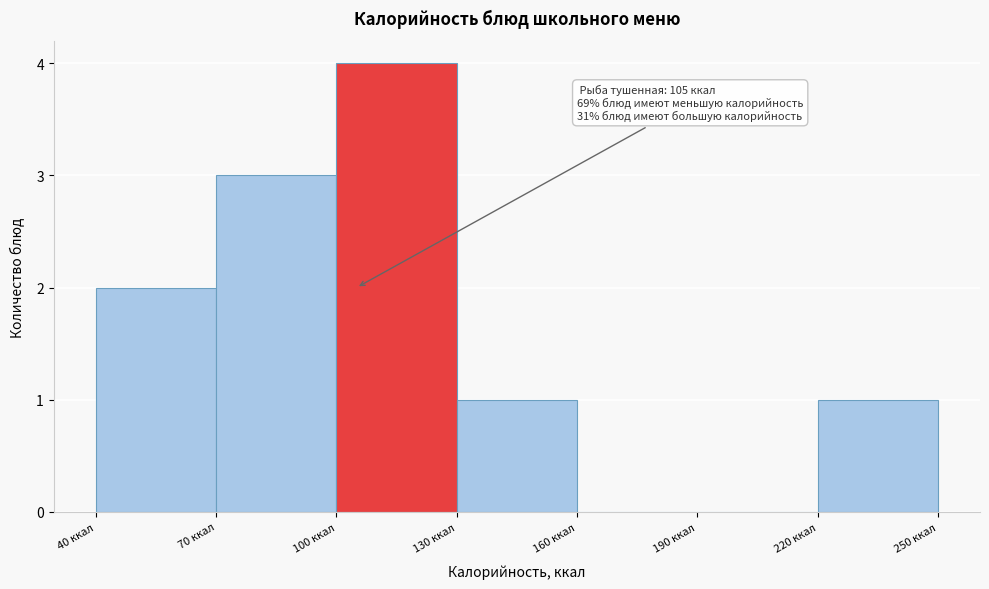

Over which range of the x-axis is the bar tallest?

100 to 130